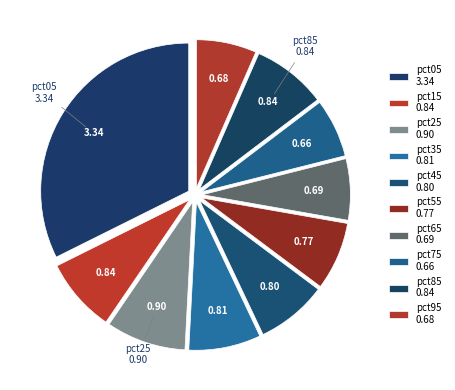

To the nearest percent, what portion does pct35 represent?

8%